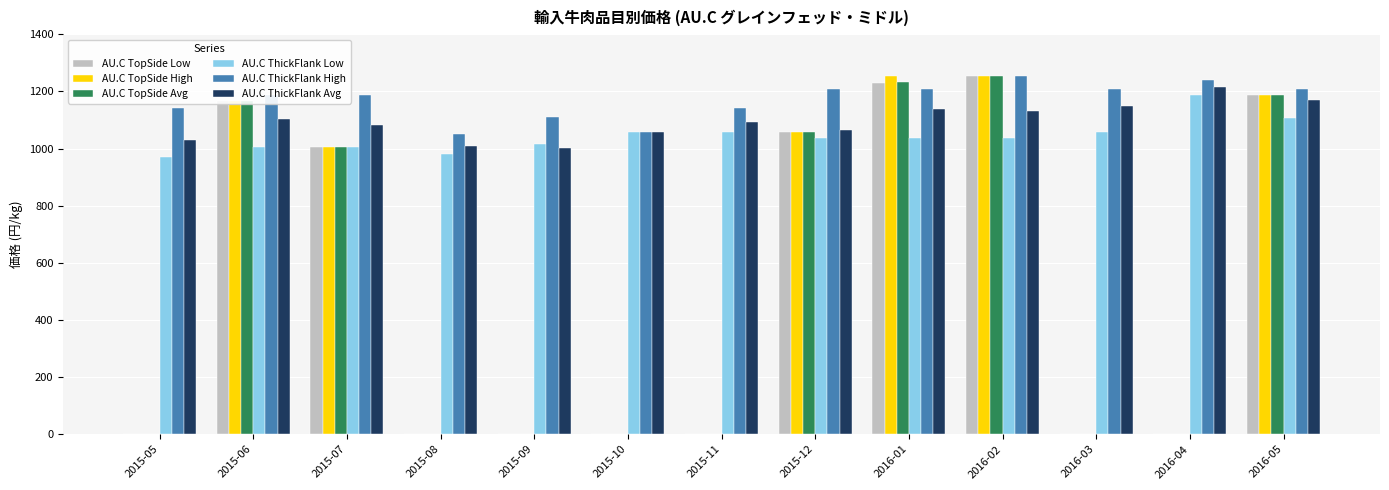

What is the sum of the AU.C ThickFlank Low values at 2015-08 and 2016-04?

2170.8